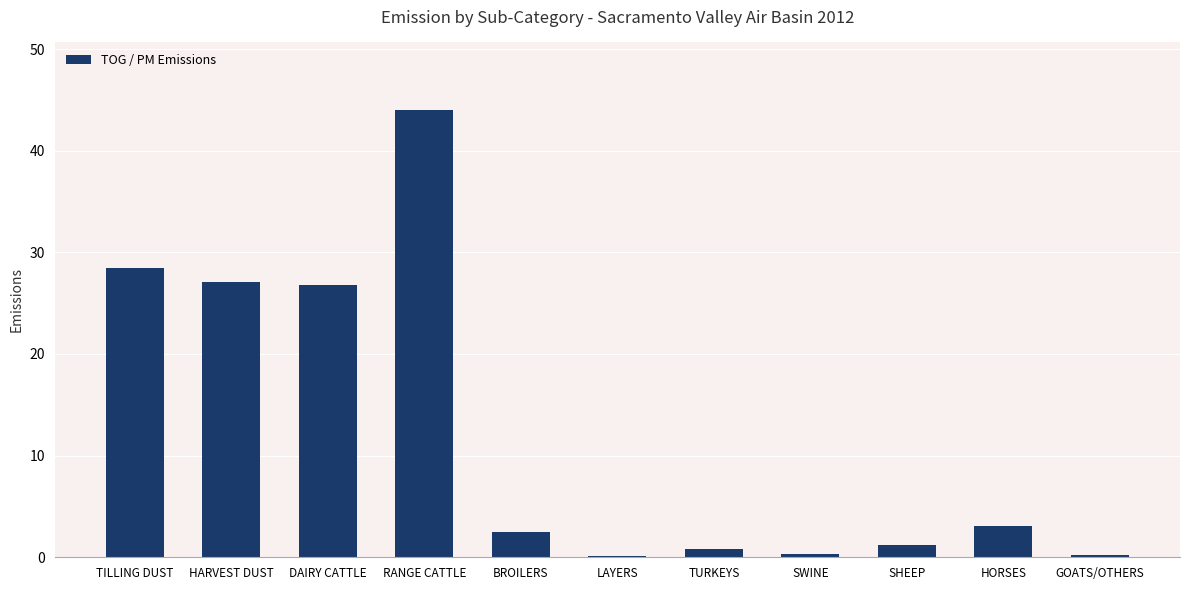

True or false: the data shows 15.3 at TILLING DUST.

False